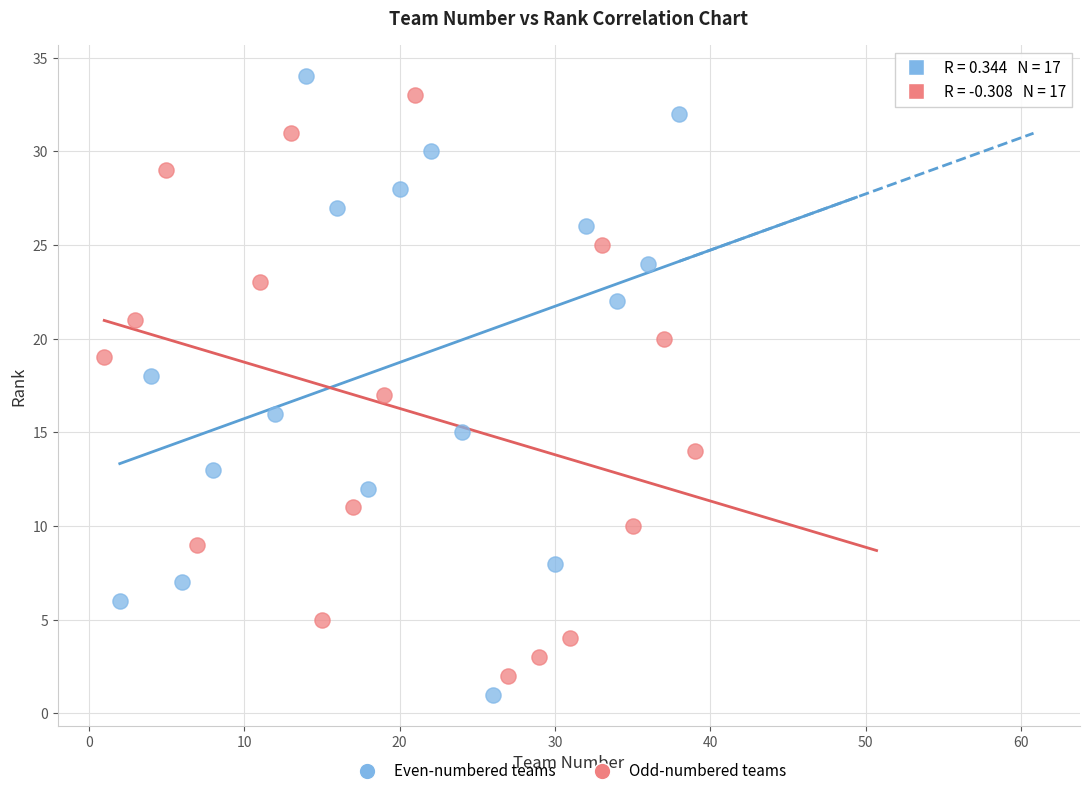

Which series has the widest spread of Y values?

Even-numbered teams